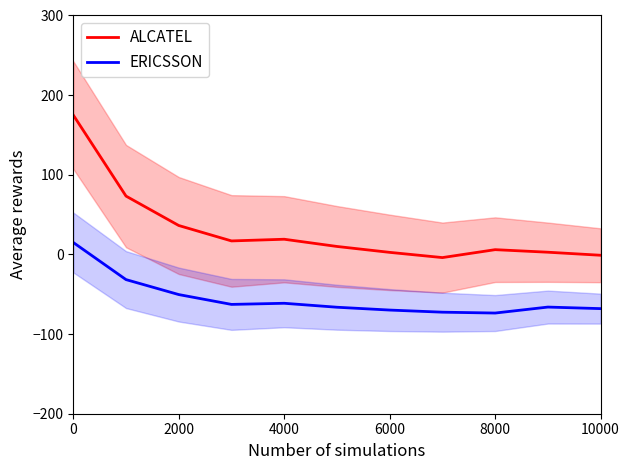

The value of ALCATEL at 2000 is 36.3. True or false?

True